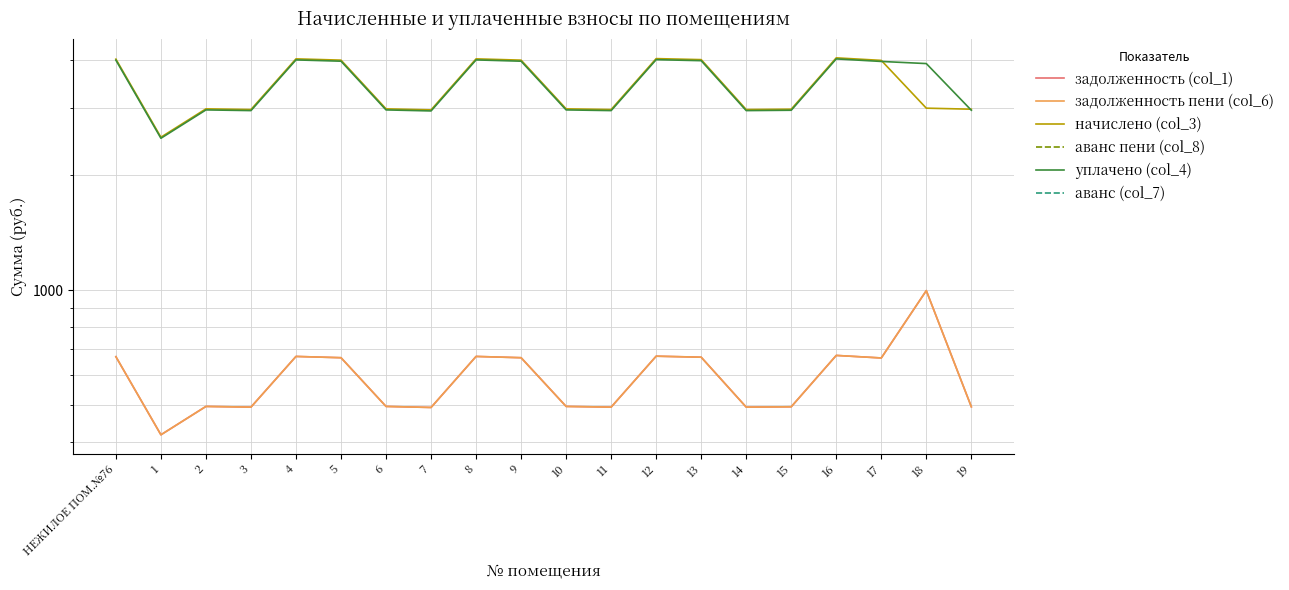

What is the sum of all начислено (col_3) values?

68393.1